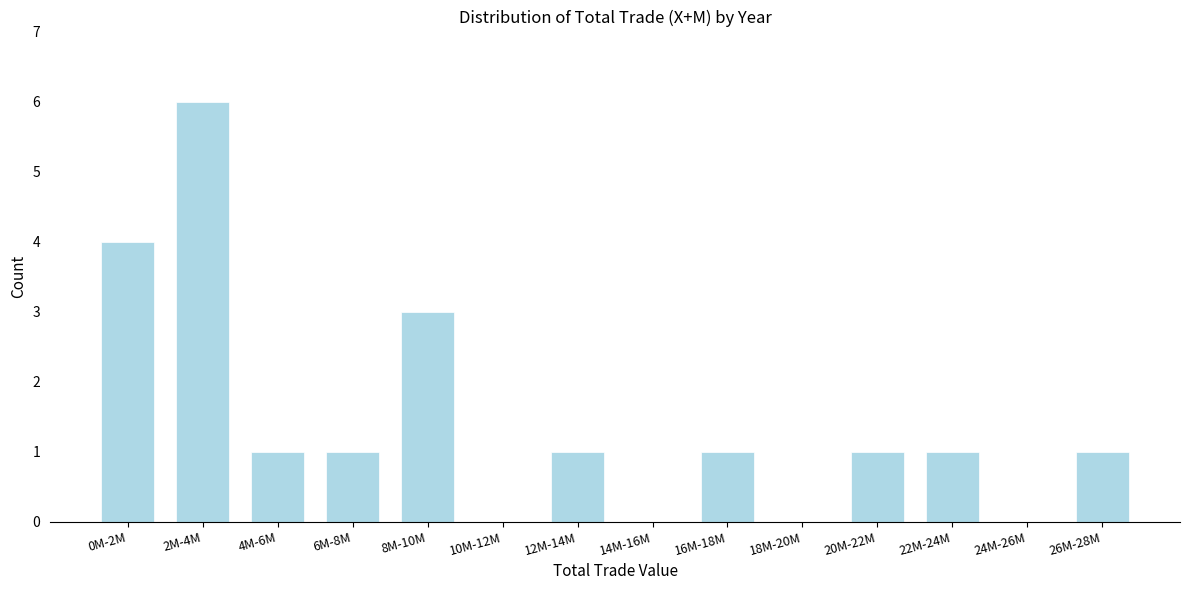

Reading left to right, transcribe all the data shown in this chart.

0M-2M=4	2M-4M=6	4M-6M=1	6M-8M=1	8M-10M=3	10M-12M=0	12M-14M=1	14M-16M=0	16M-18M=1	18M-20M=0	20M-22M=1	22M-24M=1	24M-26M=0	26M-28M=1